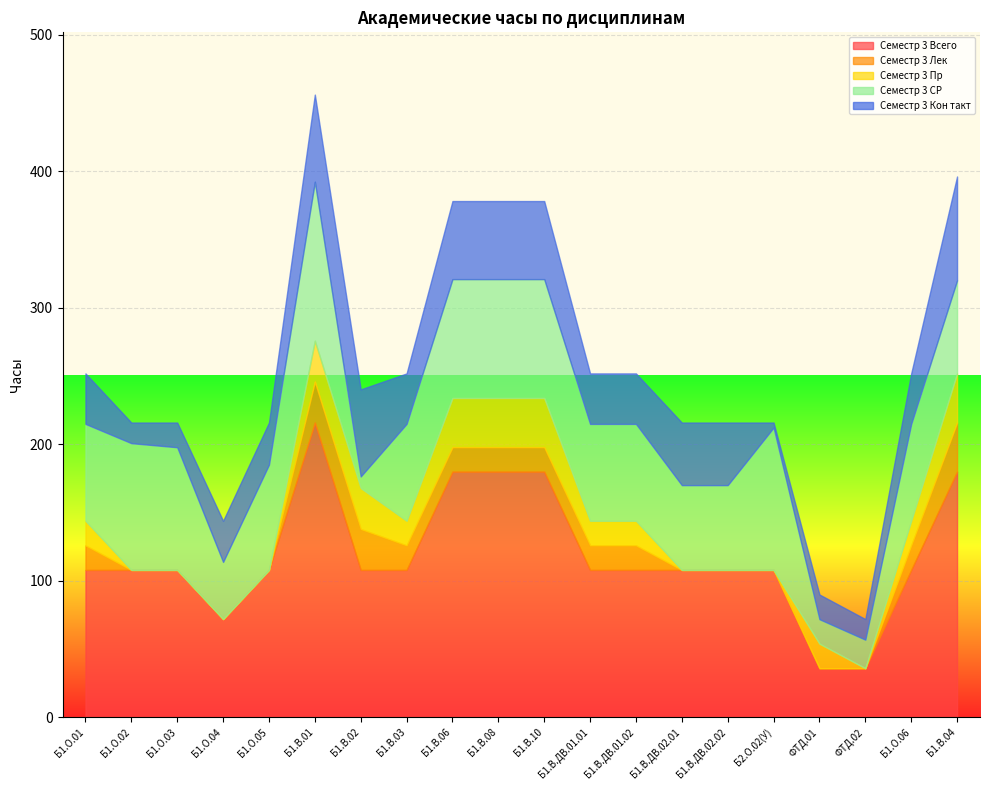

The value of Семестр 3 Всего at Б1.В.ДВ.01.02 is 108.0. True or false?

True